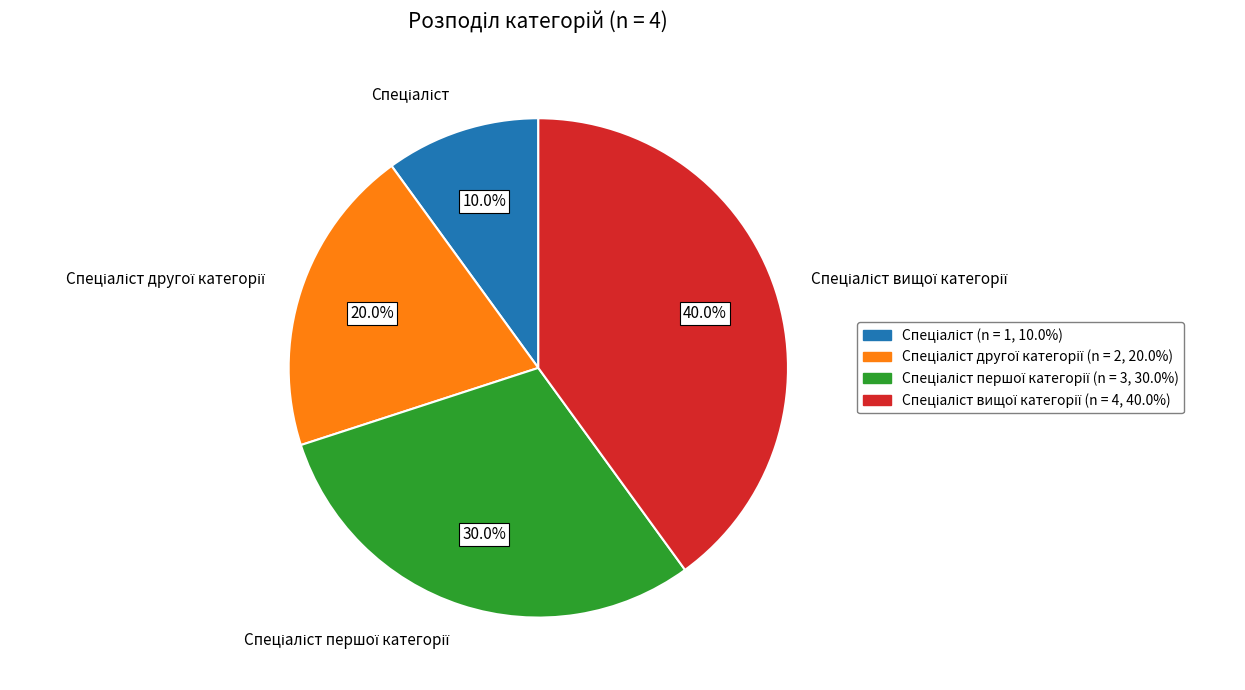

Is there a majority slice in this chart?

No